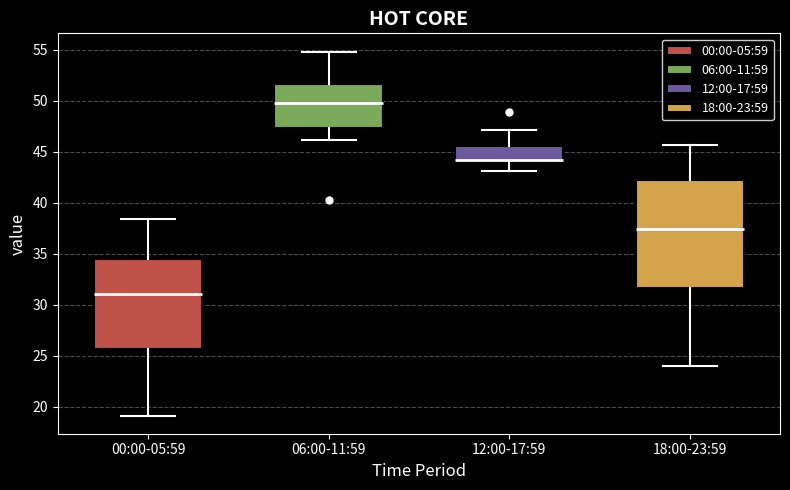

Which box has the highest median line?

06:00-11:59